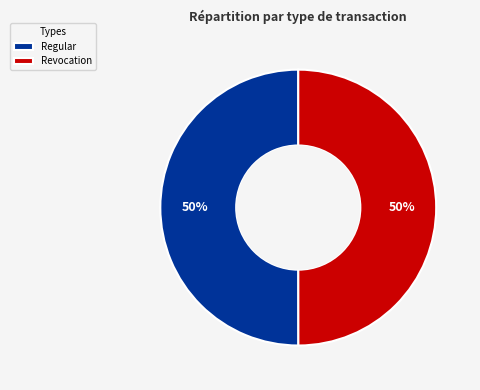

What percentage is the Regular slice, to the nearest percent?

50%